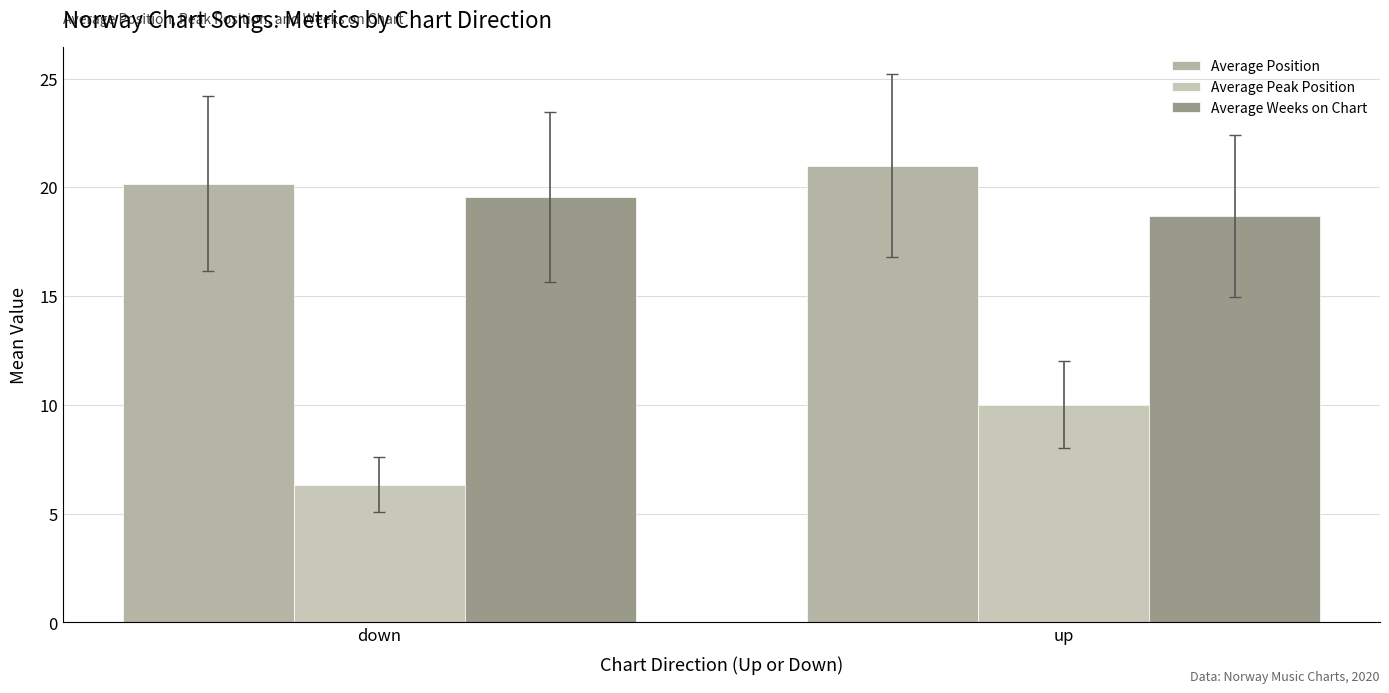

Which series has the largest total across all categories?

Average Position